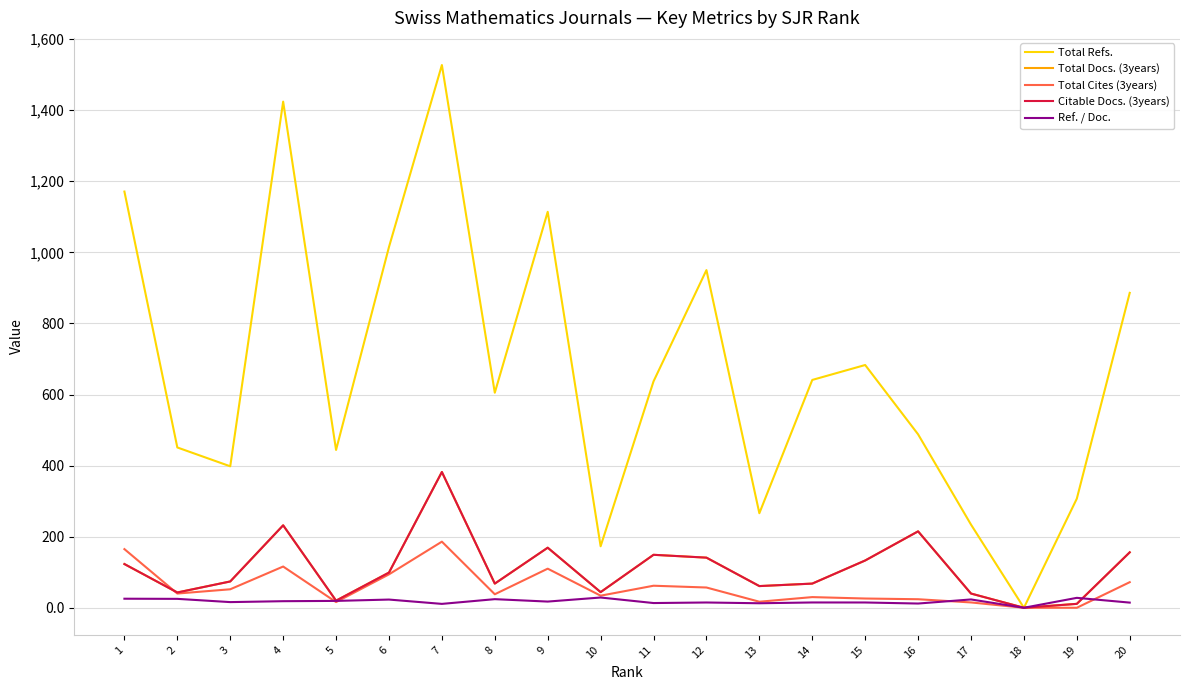

What is the approximate value of Total Cites (3years) at 9?

110.0